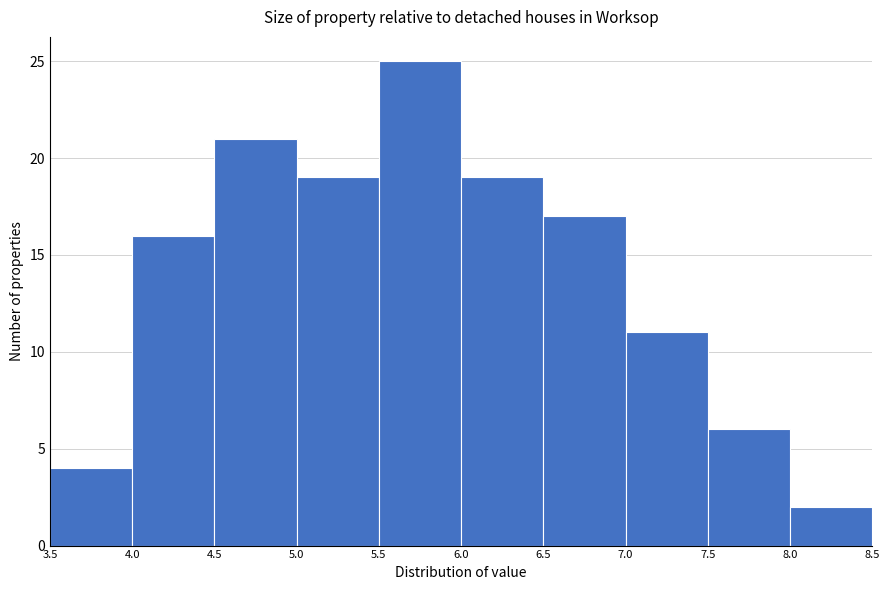

Which range on the x-axis has the tallest bar?

5.5 to 6.0